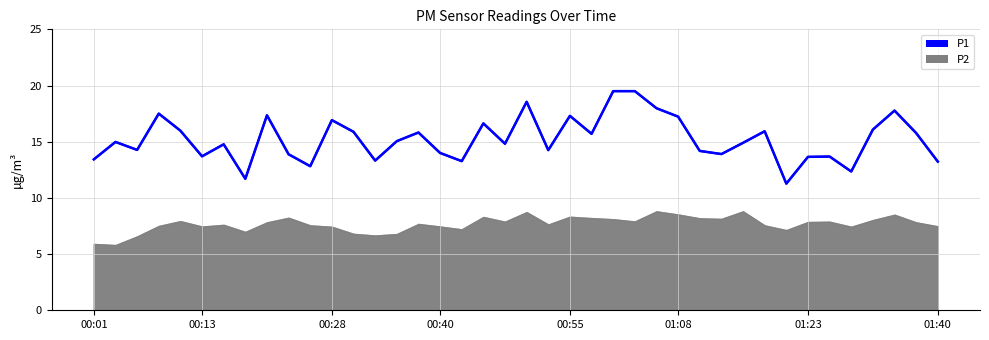

What position from the right is 00:16?

34